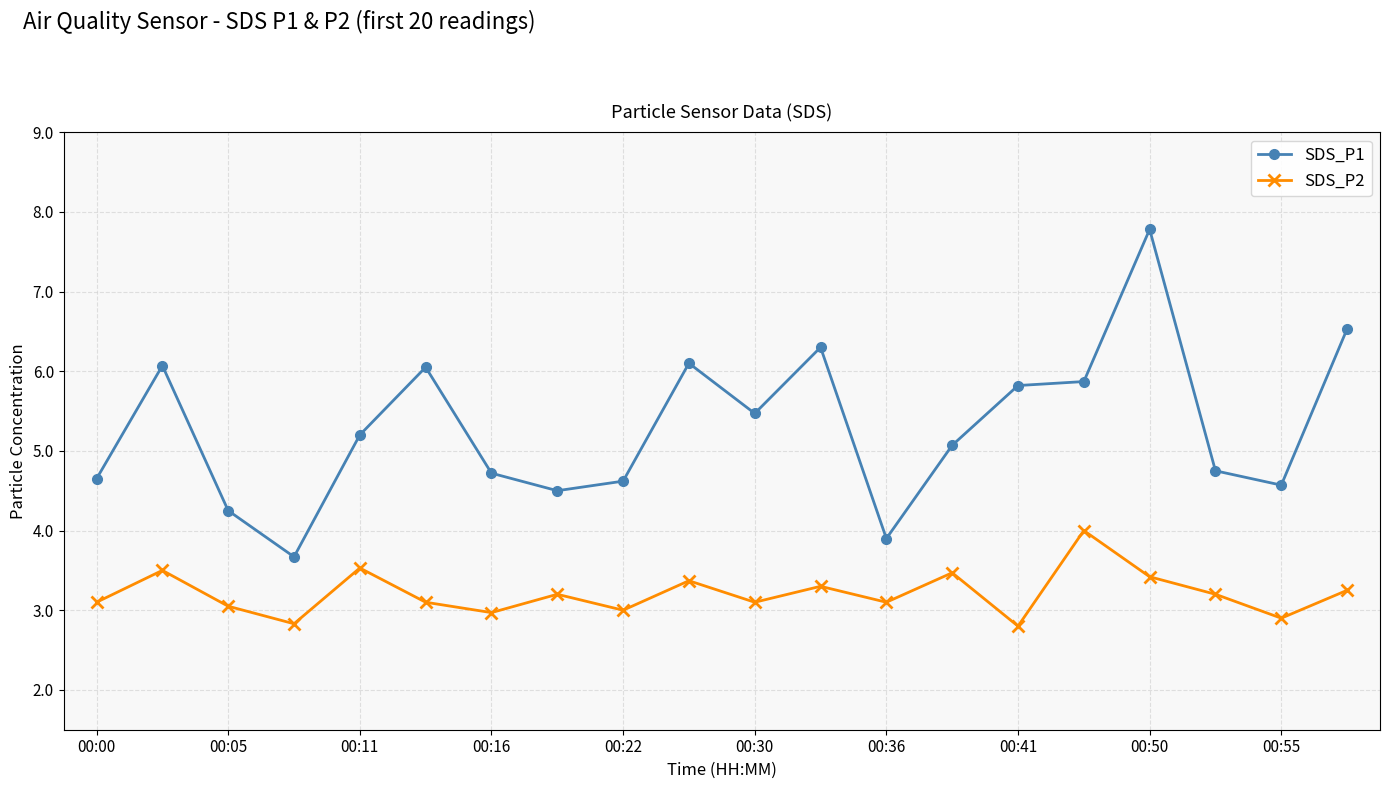

What is the value of the SDS_P2 point at the 14th from the left?

3.5